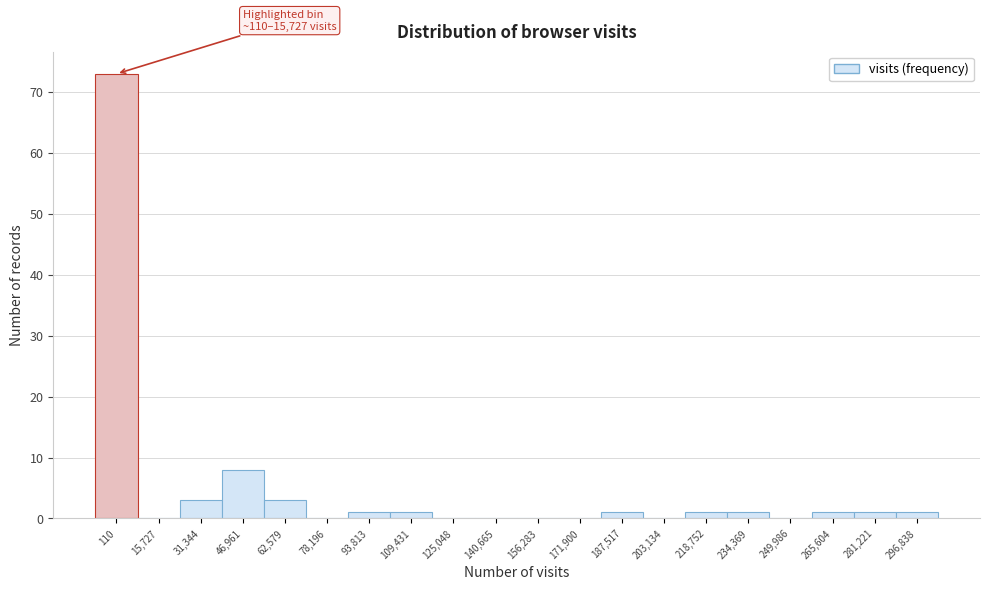

Reading left to right, extract all data points from this chart.

110=73	15,727=0	31,344=3	46,961=8	62,579=3	78,196=0	93,813=1	109,431=1	125,048=0	140,665=0	156,283=0	171,900=0	187,517=1	203,134=0	218,752=1	234,369=1	249,986=0	265,604=1	281,221=1	296,838=1